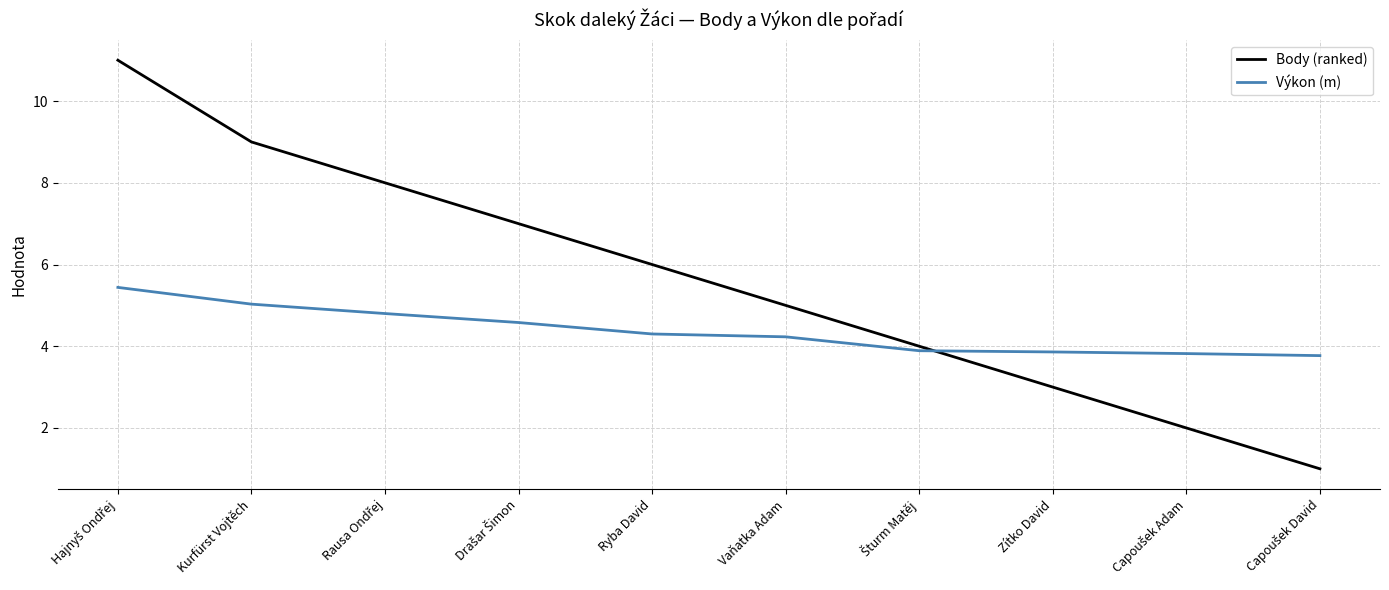

Where is Body (ranked) nearest to the value 6?

Ryba David